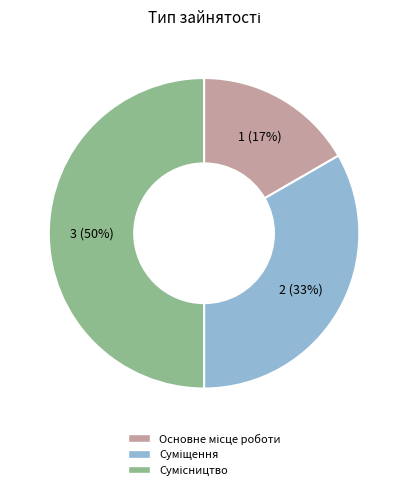

To the nearest percent, what is the average slice percentage?

33%